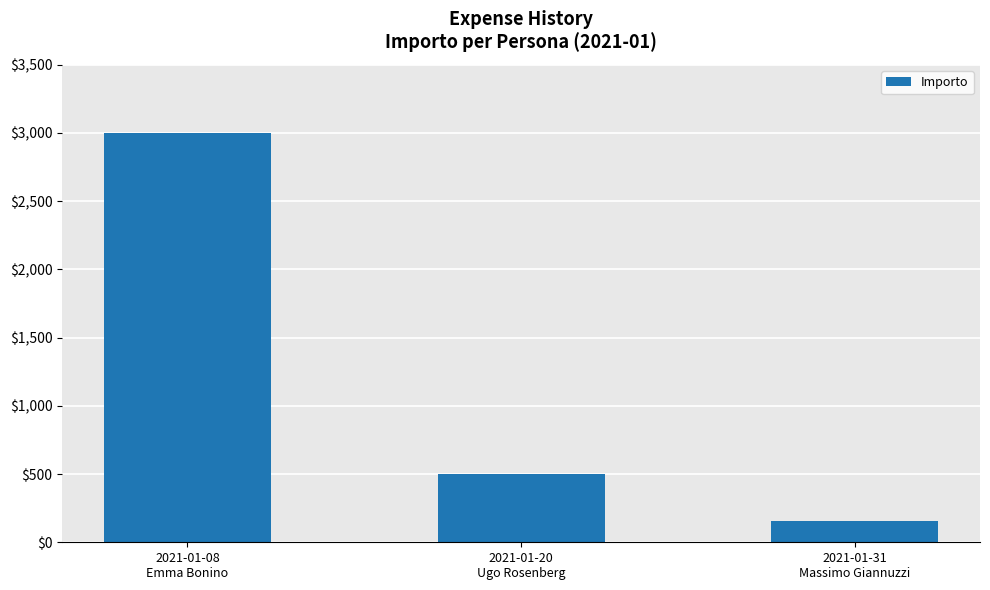

Reading left to right, what are all the values shown in this chart?

2021-01-08
Emma Bonino=3000	2021-01-20
Ugo Rosenberg=500	2021-01-31
Massimo Giannuzzi=155